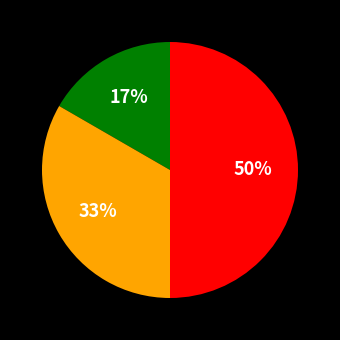

To the nearest percent, what is the difference between the largest and smallest slice percentages?

33%